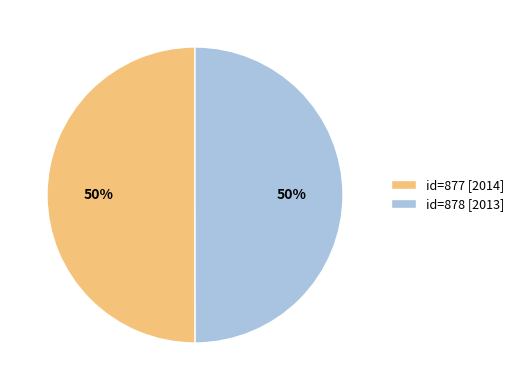

Count the number of slices in the pie.

2